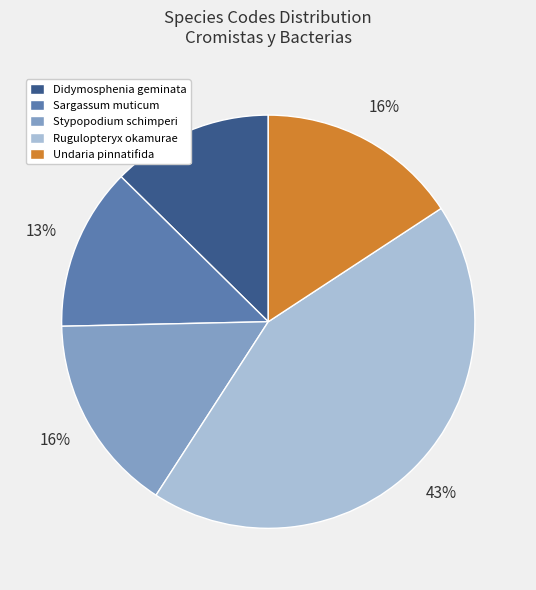

To the nearest percent, what is the average slice percentage?

20%